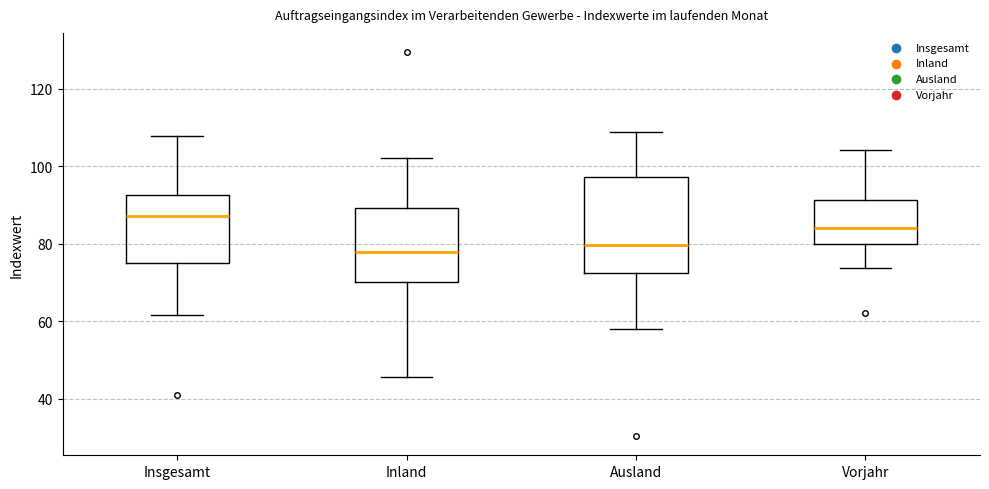

Reading left to right, read every box against the y-axis: the position of its median line, the range the box covers, and the ends of its whiskers. The values are not printed on the chart, so give them approximately, as read against the axis.

Insgesamt: median 88, box 76 to 92, whiskers 62 to 108
Inland: median 78, box 70 to 90, whiskers 46 to 102
Ausland: median 80, box 72 to 98, whiskers 58 to 108
Vorjahr: median 84, box 80 to 92, whiskers 74 to 104